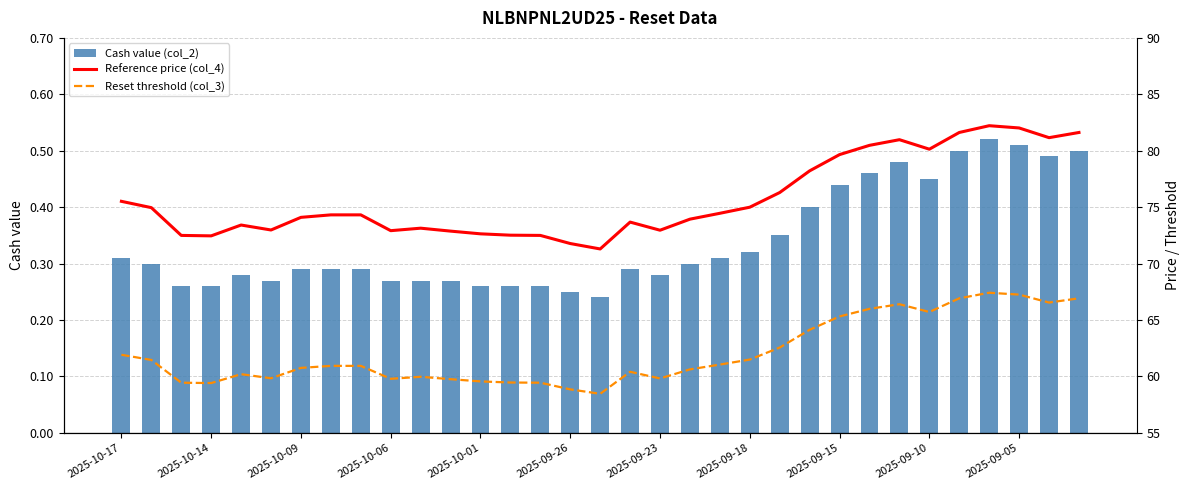

What is the sum of the Cash value (col_2) values at 11 and 13?

0.5